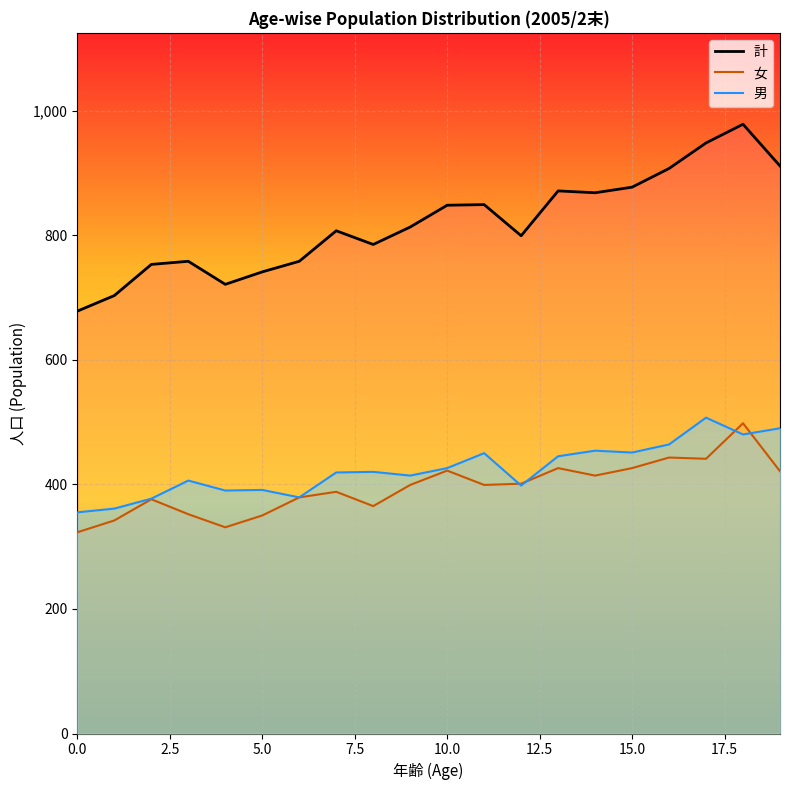

What is the difference between the 計 values at 10 and 15?

29